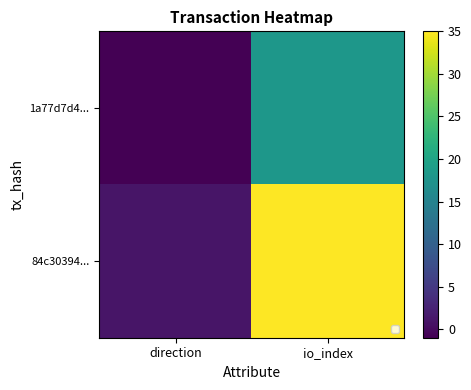

List the series in order of their overall mean, lowest first.

1a77d7d4..., 84c30394...